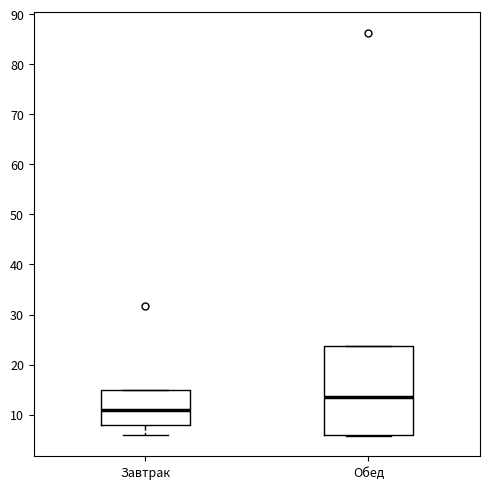

Which box is the tallest, from its lower edge to its upper edge?

Обед